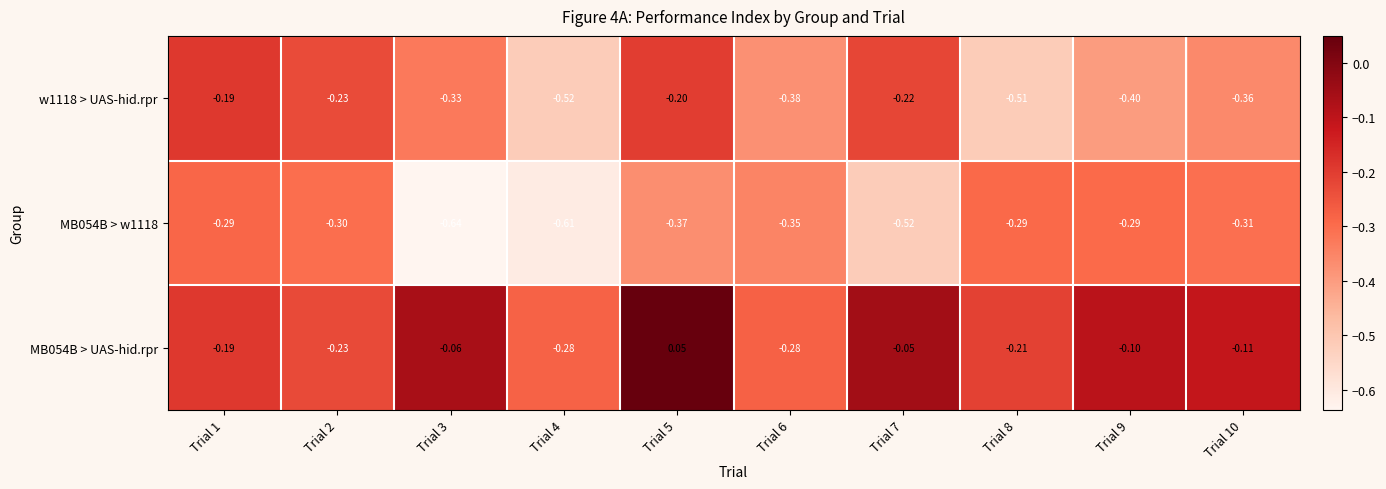

Is the value of w1118 > UAS-hid.rpr at Trial 2 greater than the value of MB054B > w1118 at Trial 9?

Yes